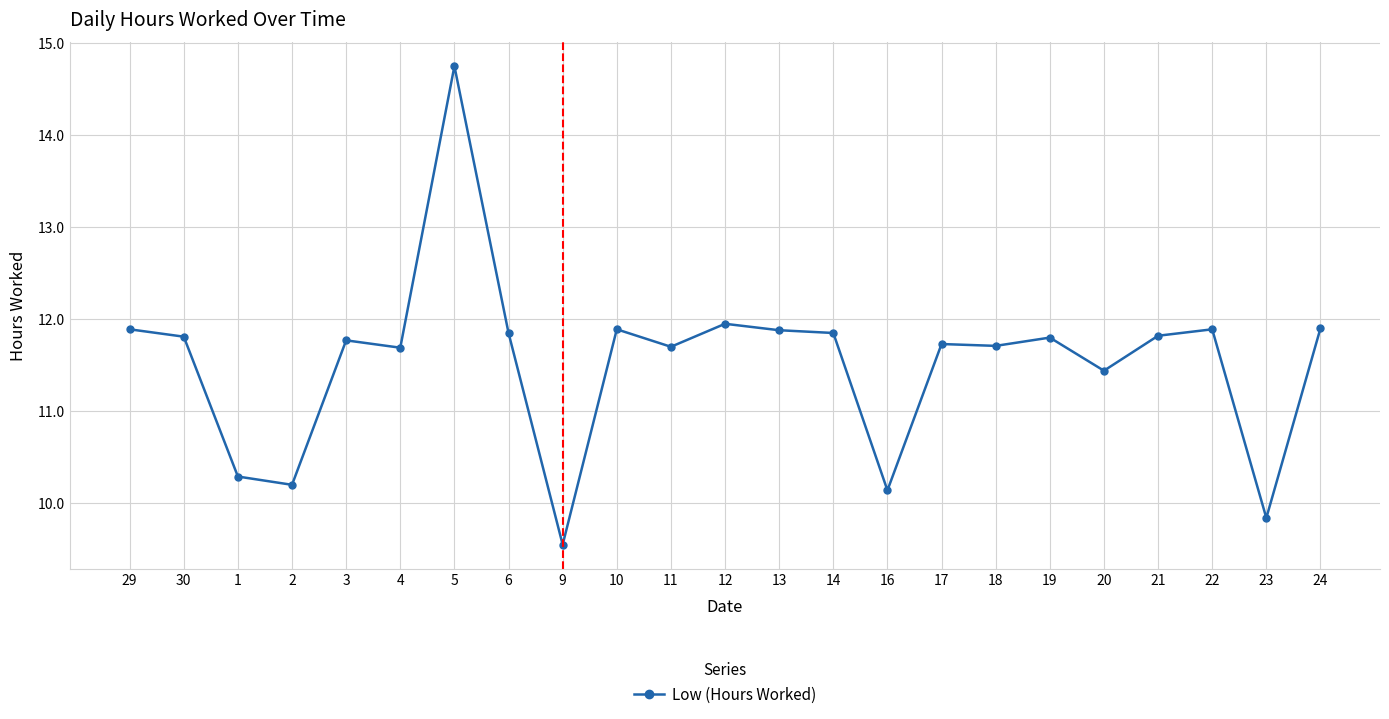

The value at 10 is 15.7. True or false?

False